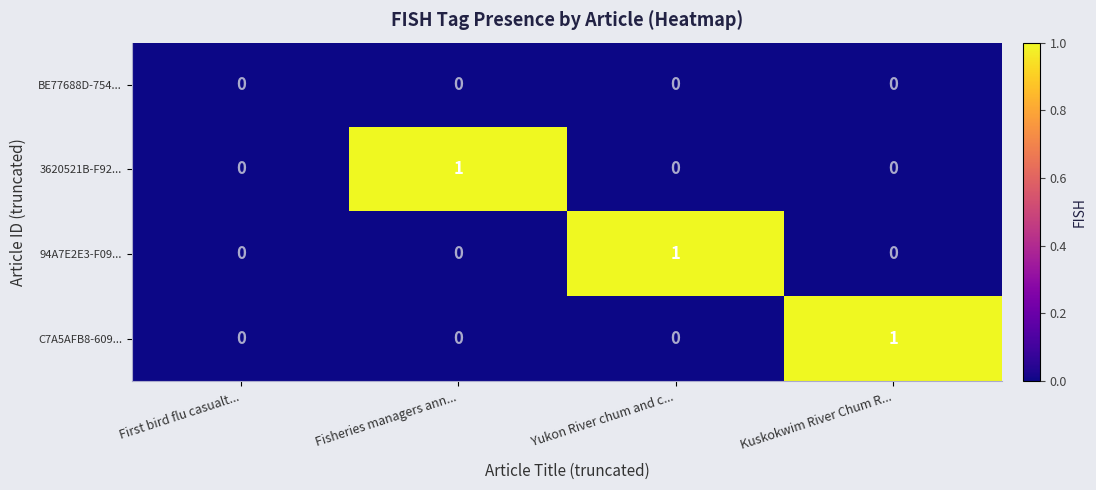

Reading left to right, what are all the values shown in this chart?

BE77688D-754...: 0	0	0	0
3620521B-F92...: 0	1	0	0
94A7E2E3-F09...: 0	0	1	0
C7A5AFB8-609...: 0	0	0	1